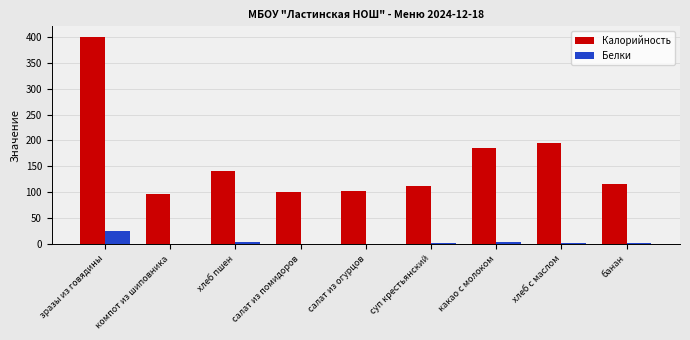

At which category is the sum across all series the highest?

зразы из говядины